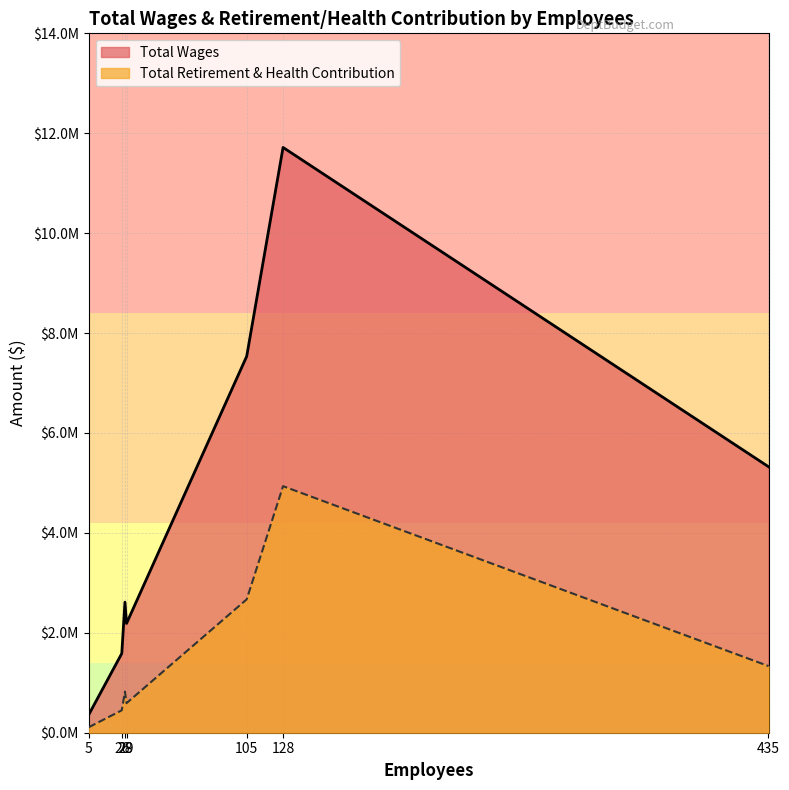

What is the difference between the second highest and minimum values in the Total Wages series?

7180596